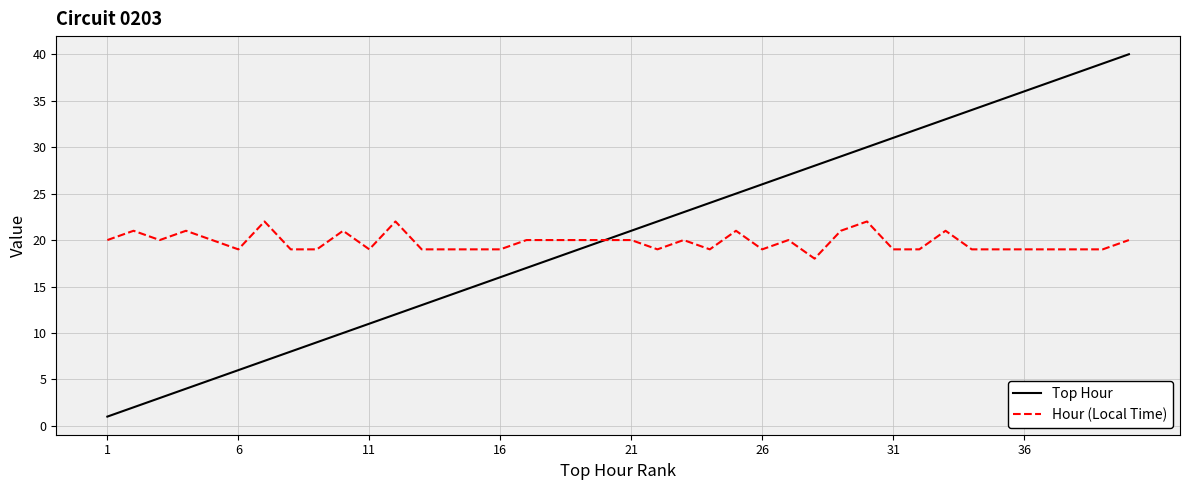

List the series in order of their peak value, highest first.

Top Hour, Hour (Local Time)